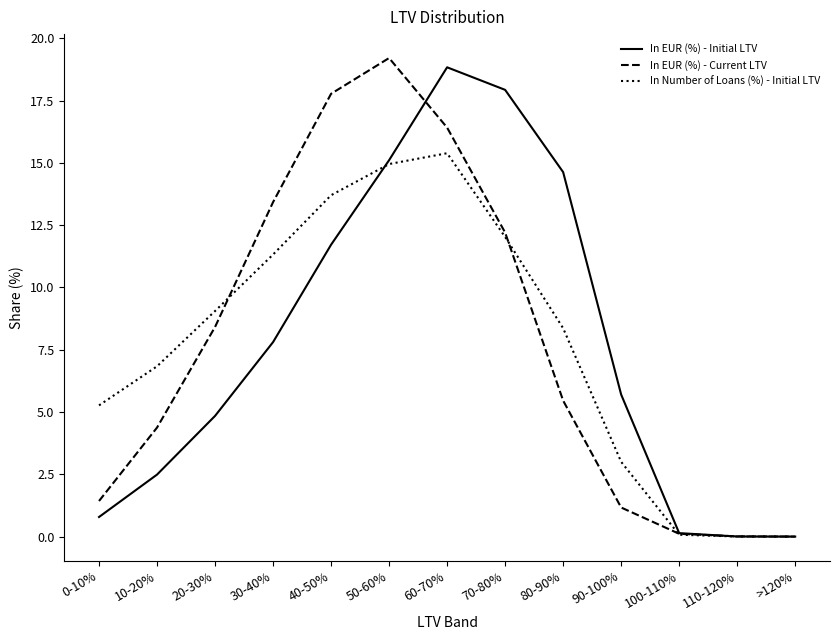

What position from the right is 90-100%?

4